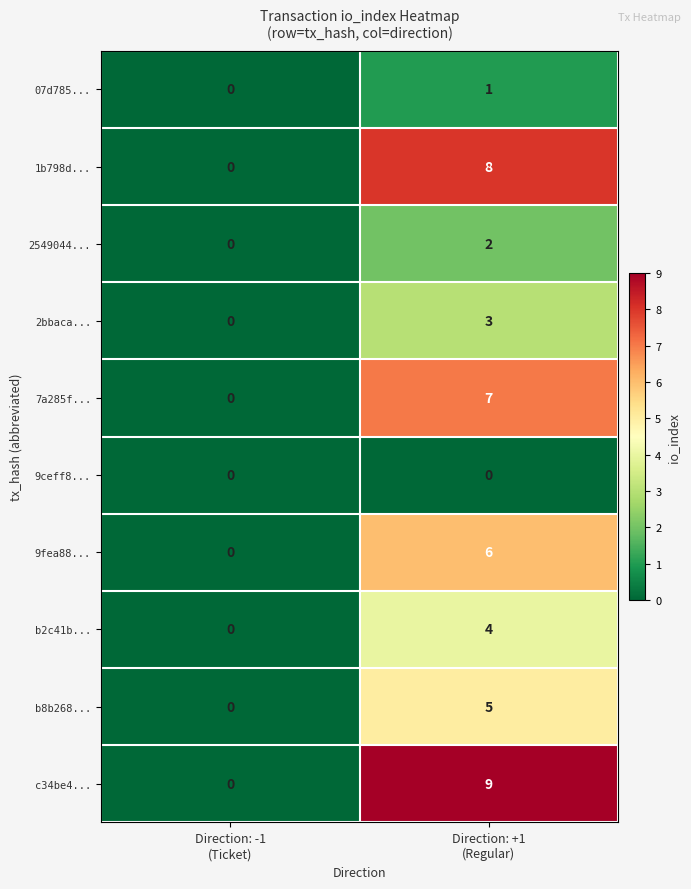

At how many categories does at least one series exceed 8?

1